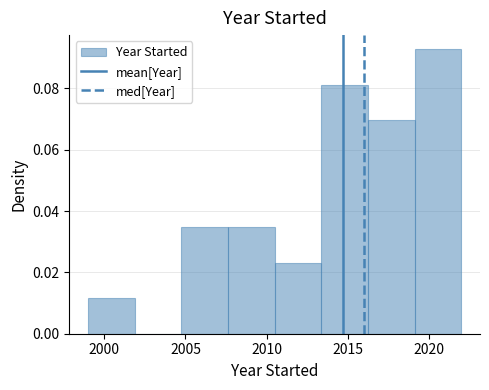

Reading left to right, transcribe this chart: for each bar, give the range it covers on the x-axis and its height. Neither the bar edges nor the heights are printed on the chart, so give them approximately, as read against the axes.

1999.0 to 2002.0: 0.012
2002.0 to 2005.0: 0
2005.0 to 2007.5: 0.034
2007.5 to 2010.5: 0.034
2010.5 to 2013.5: 0.024
2013.5 to 2016.5: 0.082
2016.5 to 2019.0: 0.070
2019.0 to 2022.0: 0.092